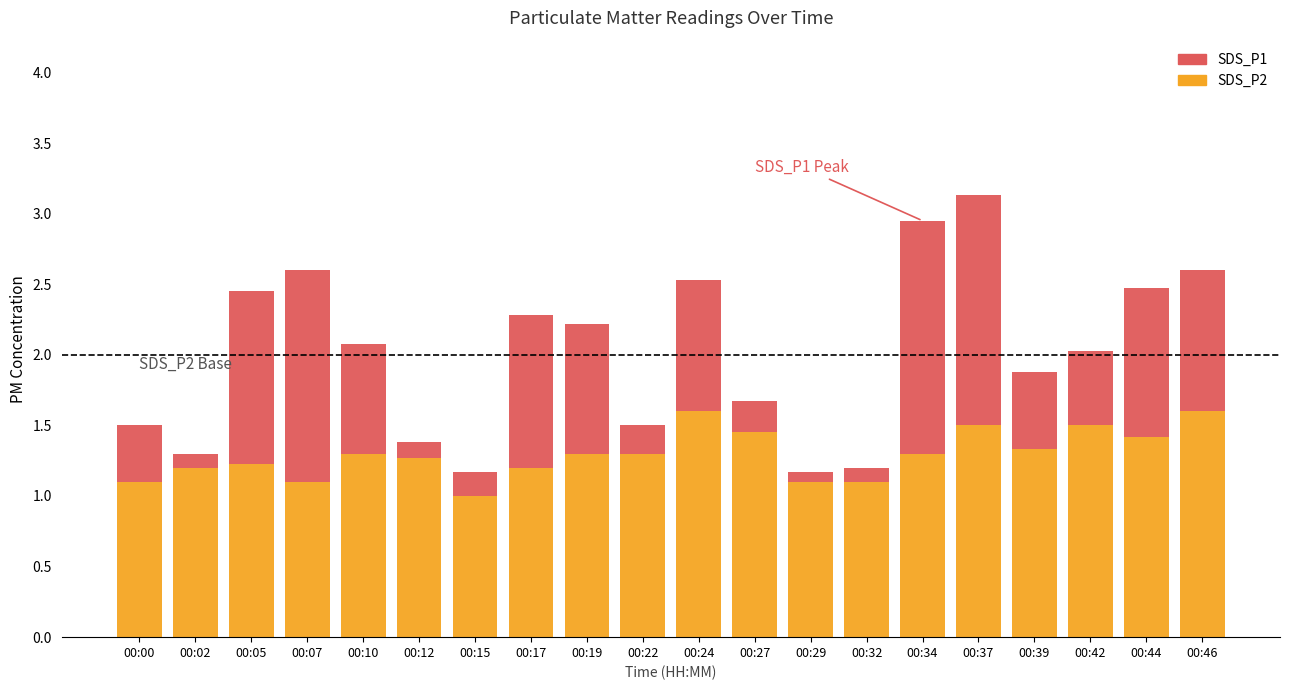

Which category has the lowest value in the SDS_P2 series?

00:15